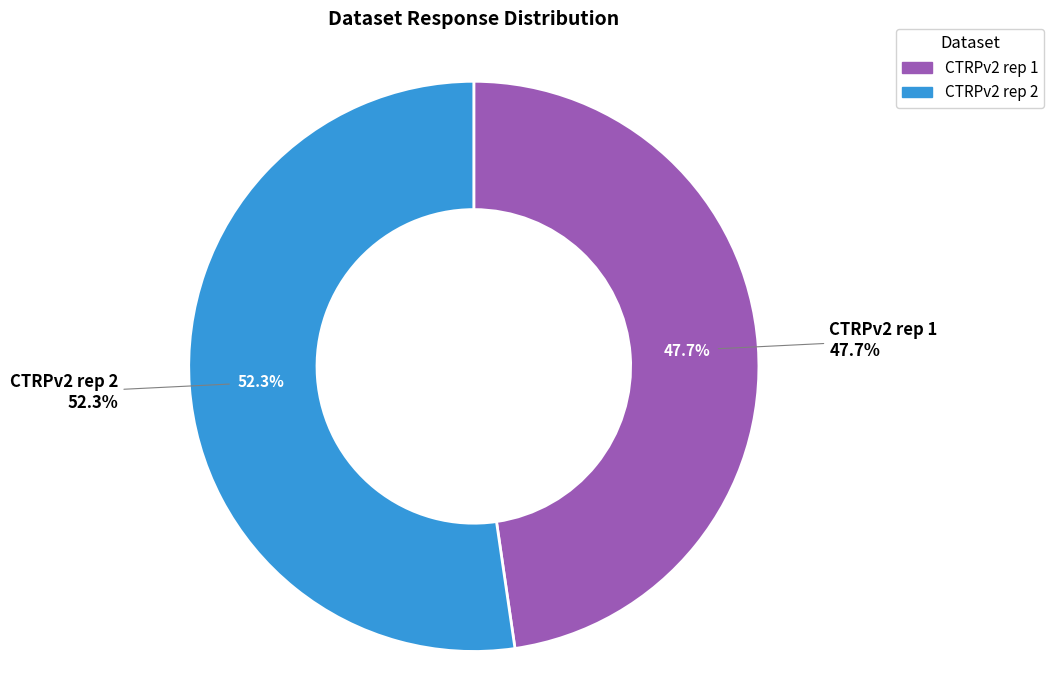

Is there any slice that represents more than half of the pie?

No